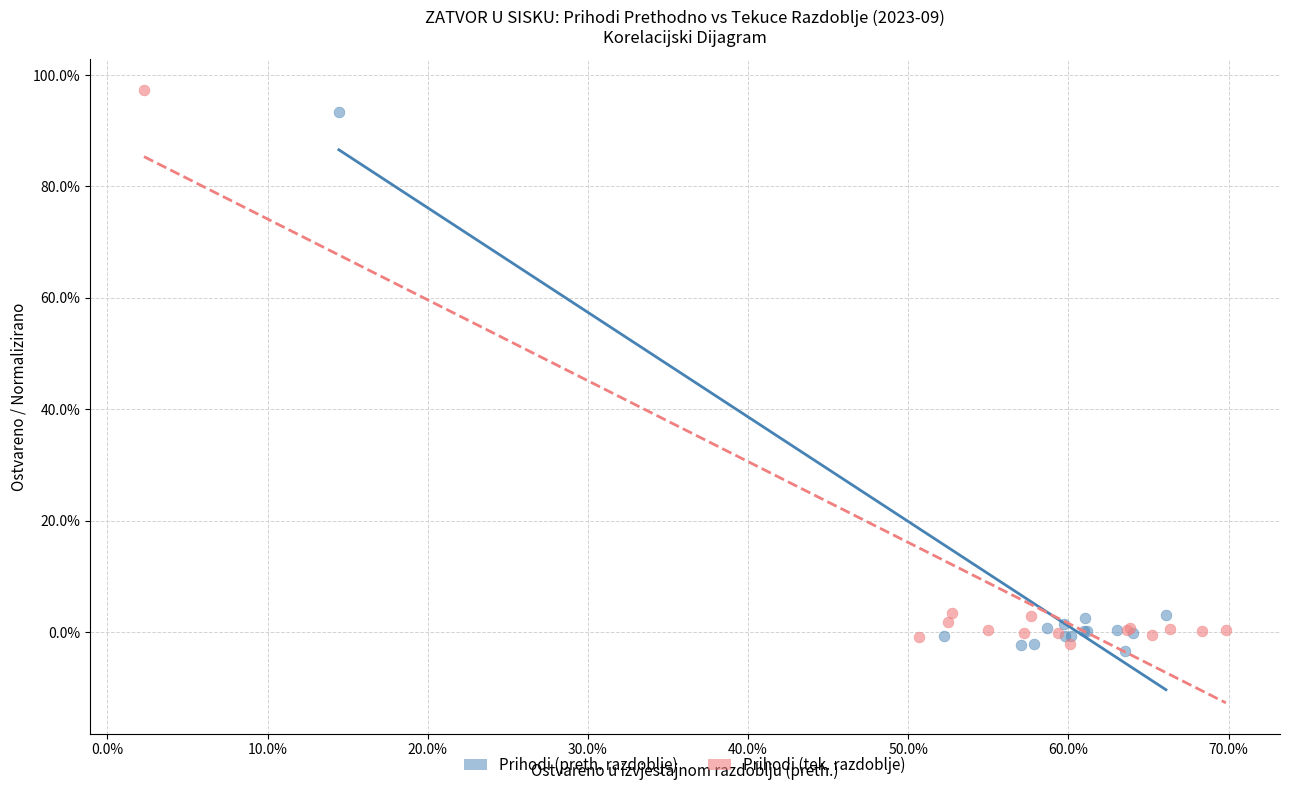

What are all the series names shown in the legend?

Prihodi (preth. razdoblje), Prihodi (tek. razdoblje)